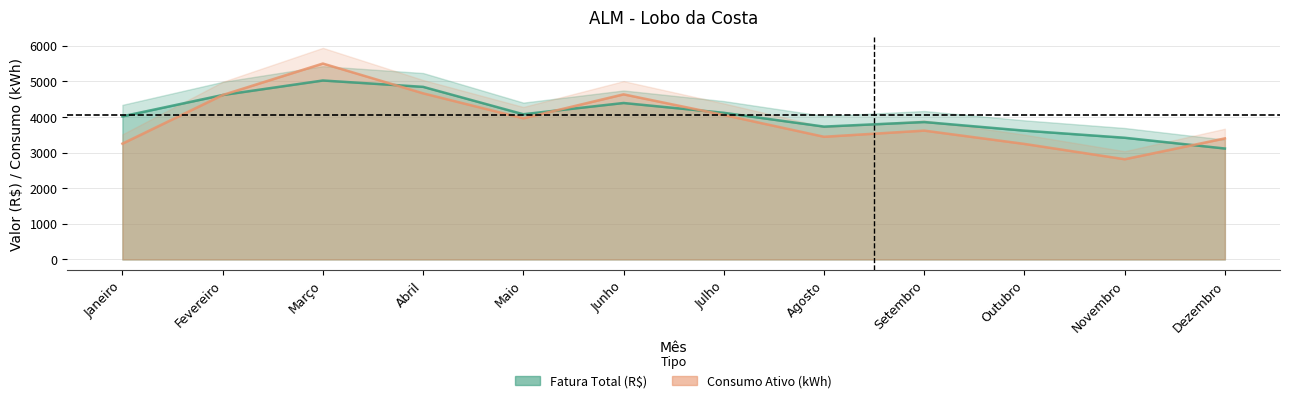

At how many categories does at least one series exceed 4547?

4